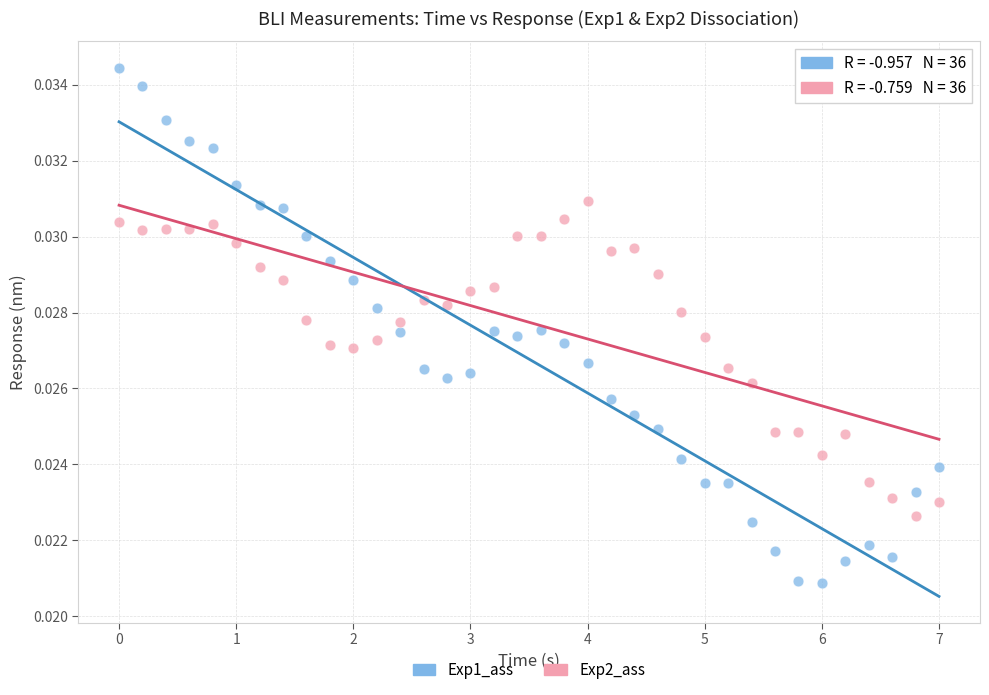

What are all the series names shown in the legend?

Exp1_ass, Exp2_ass